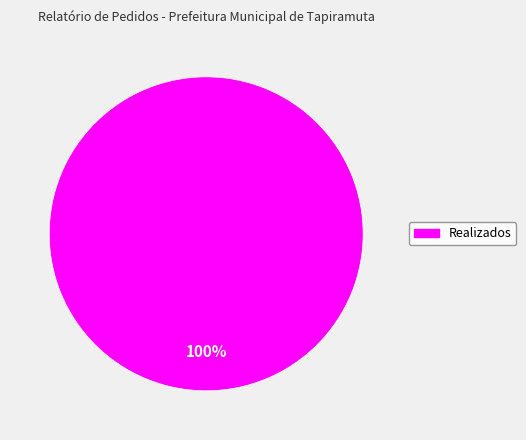

Does any single category account for the majority?

Yes